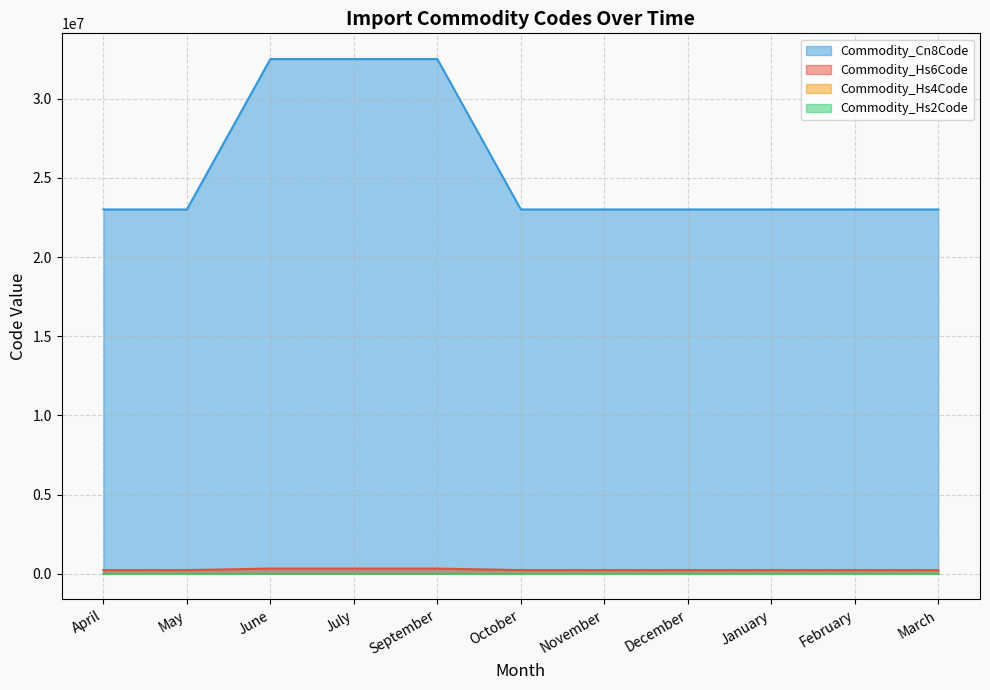

True or false: Commodity_Hs4Code and Commodity_Cn8Code cross at least once.

False